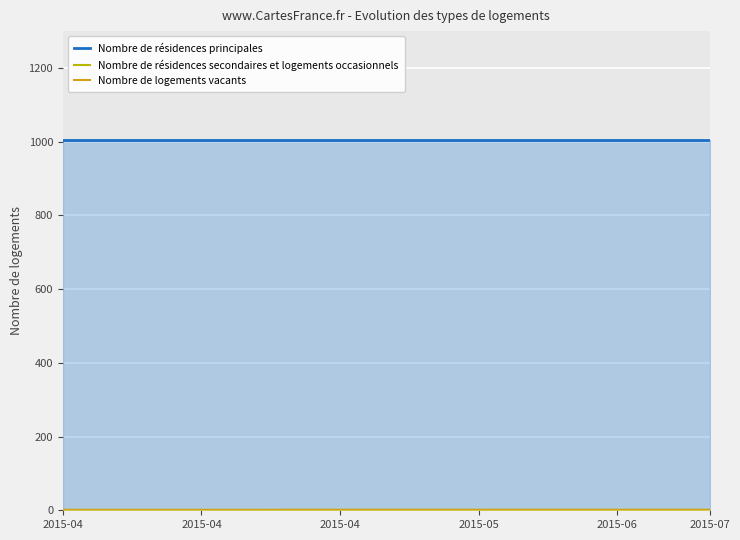

True or false: Nombre de résidences secondaires et logements occasionnels and Nombre de résidences principales cross at least once.

False